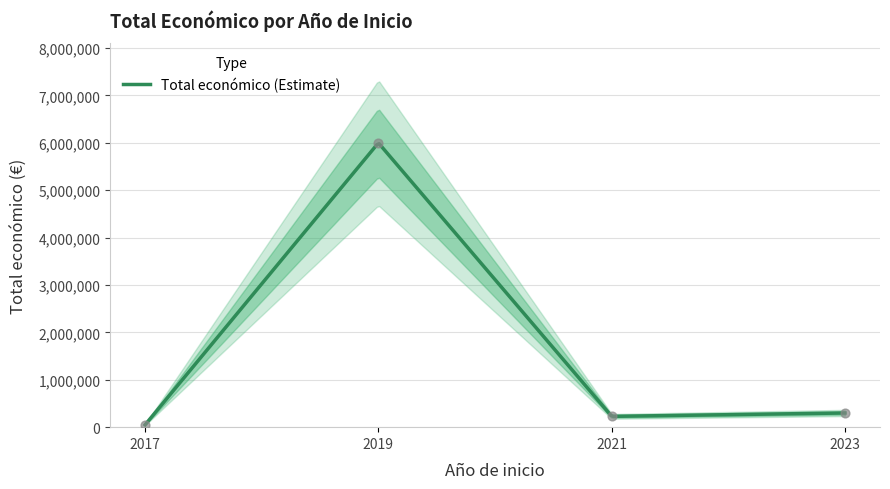

Between 2019 and 2023, which is larger?

2019